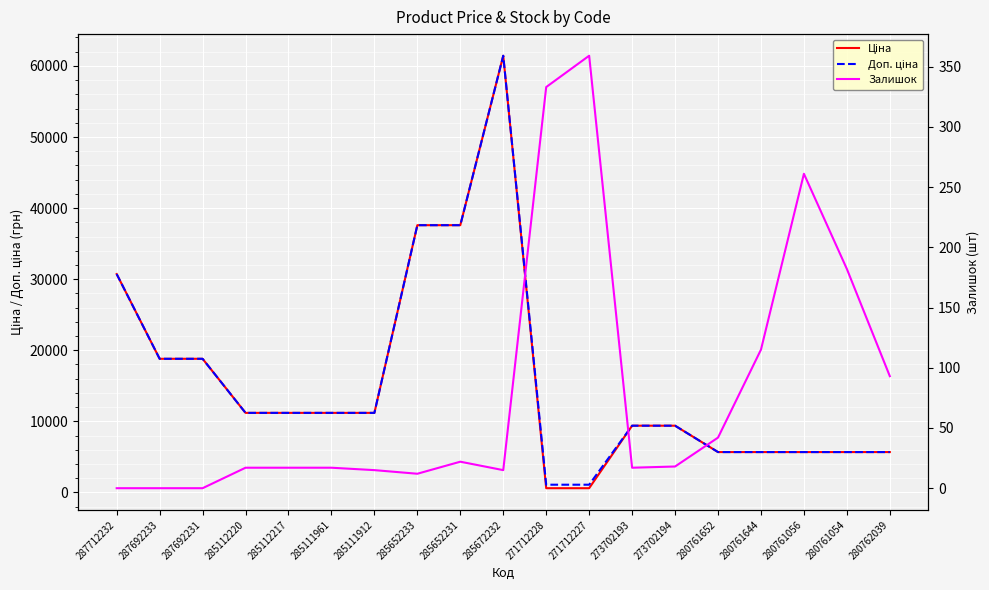

The Залишок series shows 4.0 at 285111912. True or false?

False